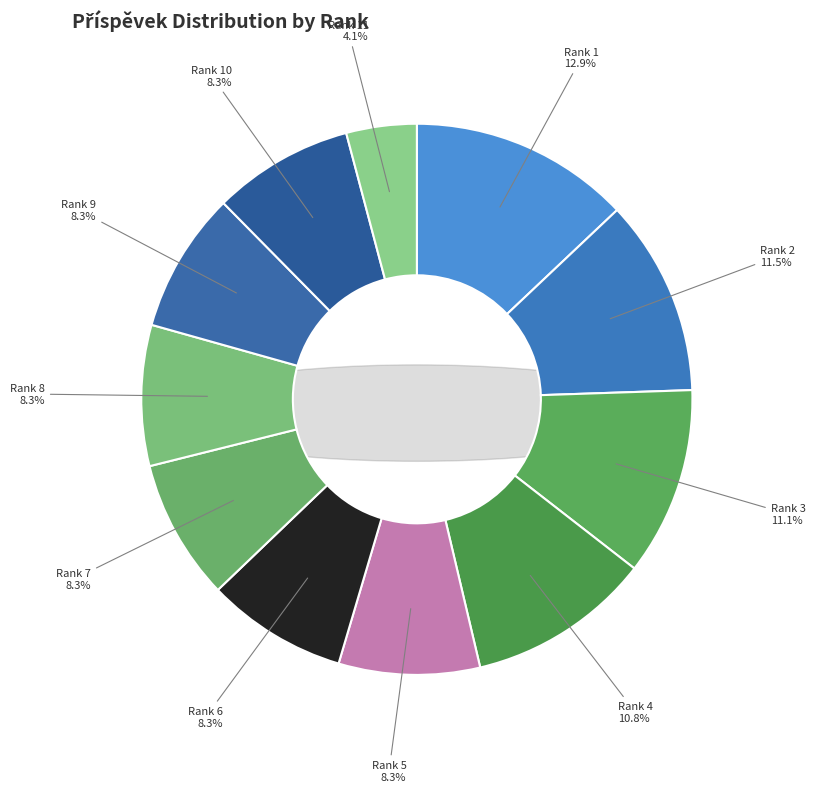

What is the change in value from 3 to 7?

-677